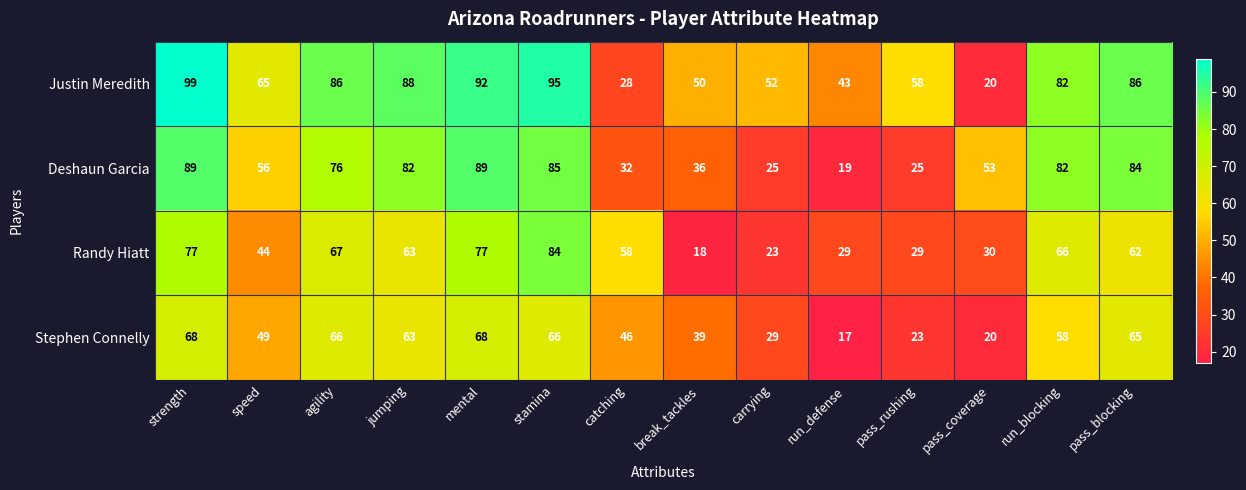

Which series has the largest total across all categories?

Justin Meredith